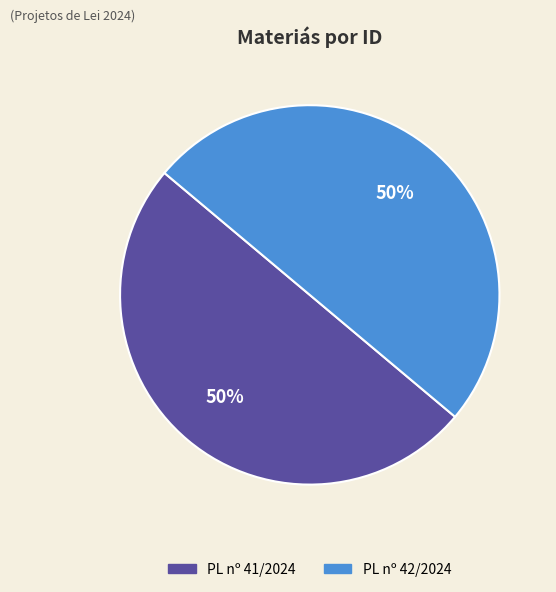

Count the number of slices in the pie.

2